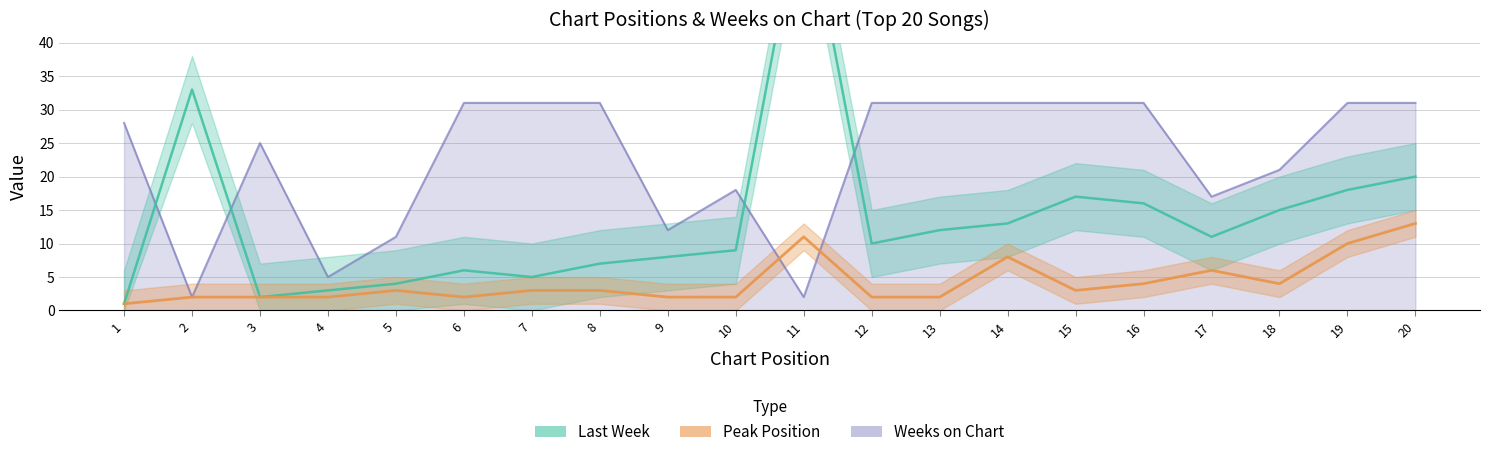

What is the value of the Peak Position point at the 18th from the left?

4